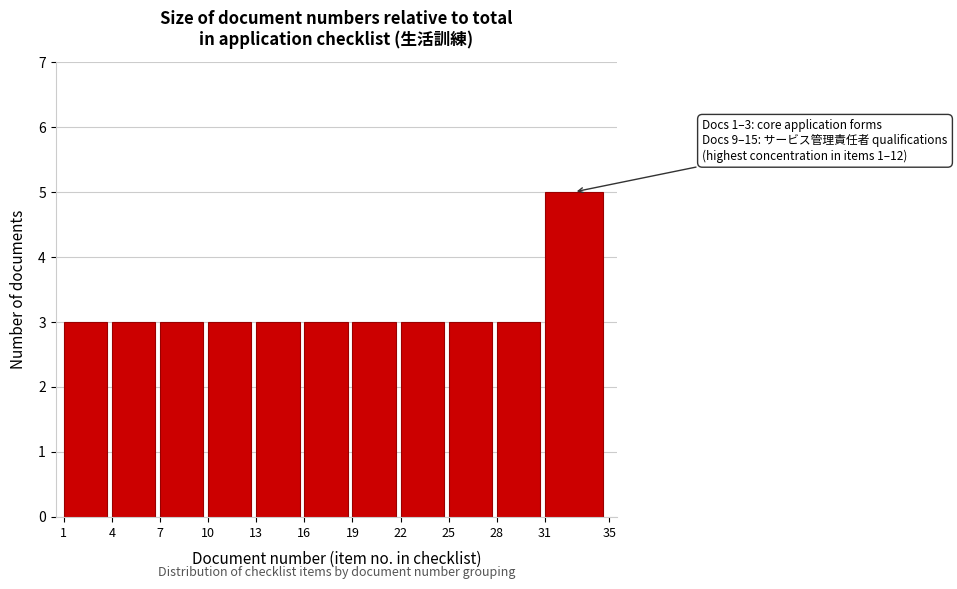

Over which range of the x-axis is the bar tallest?

31 to 35